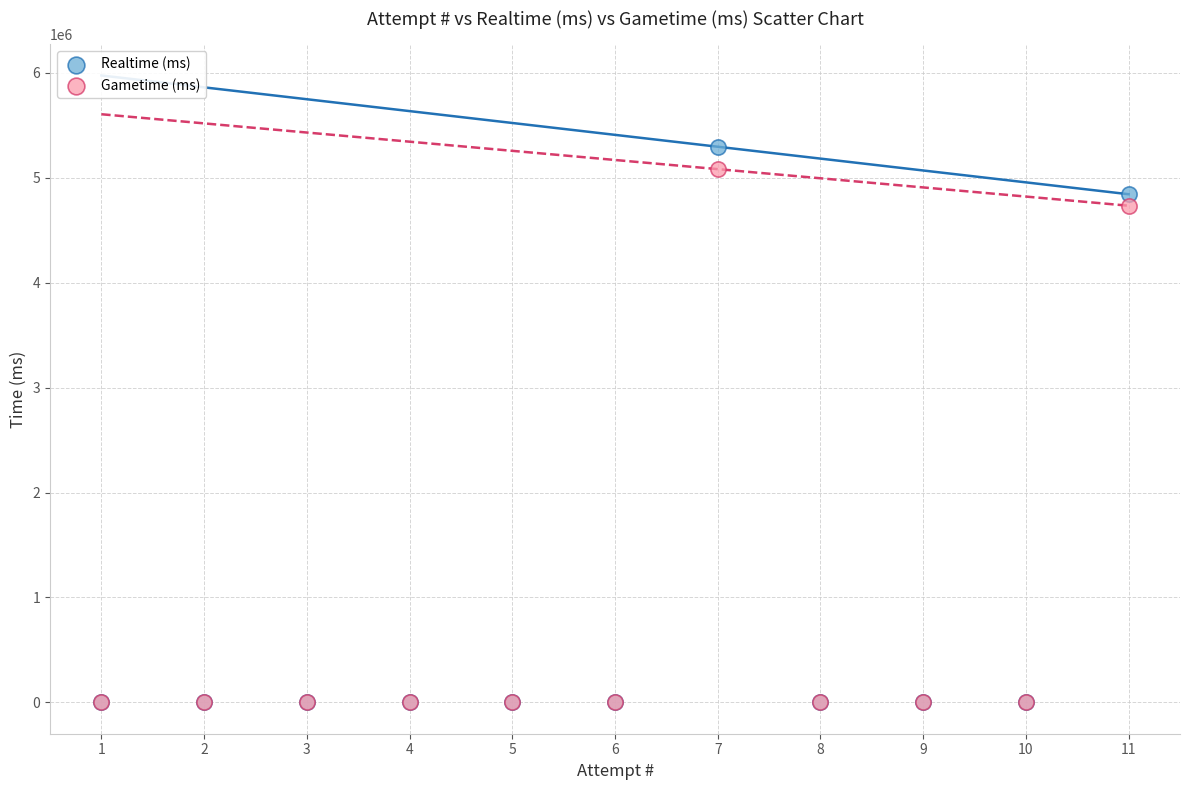

In the Realtime (ms) series, what Y value is closest to 2648189?

4843575